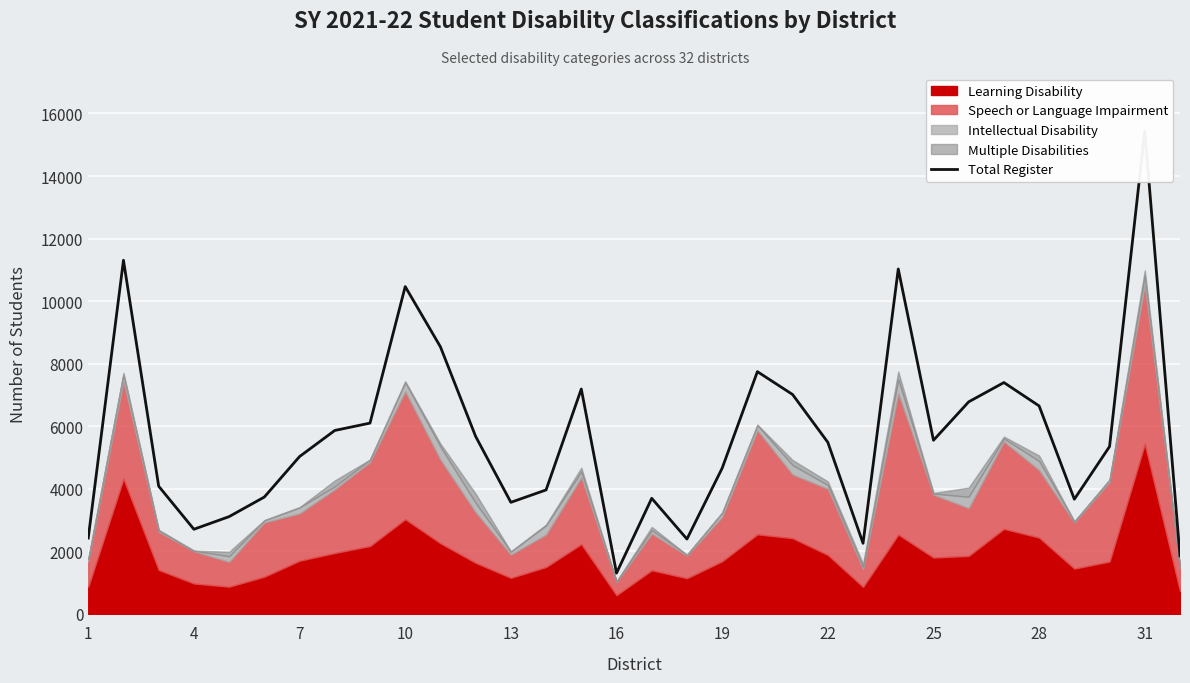

True or false: the data has more than 0 interior local peaks.

True